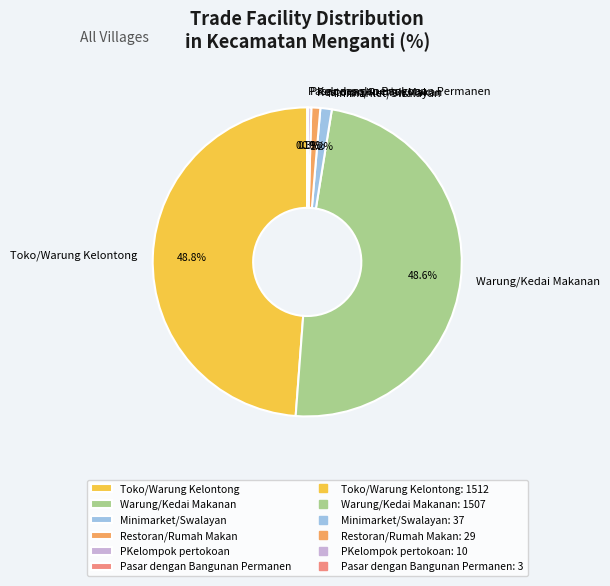

What percentage is NOT represented by Restoran/Rumah Makan?

99.1%